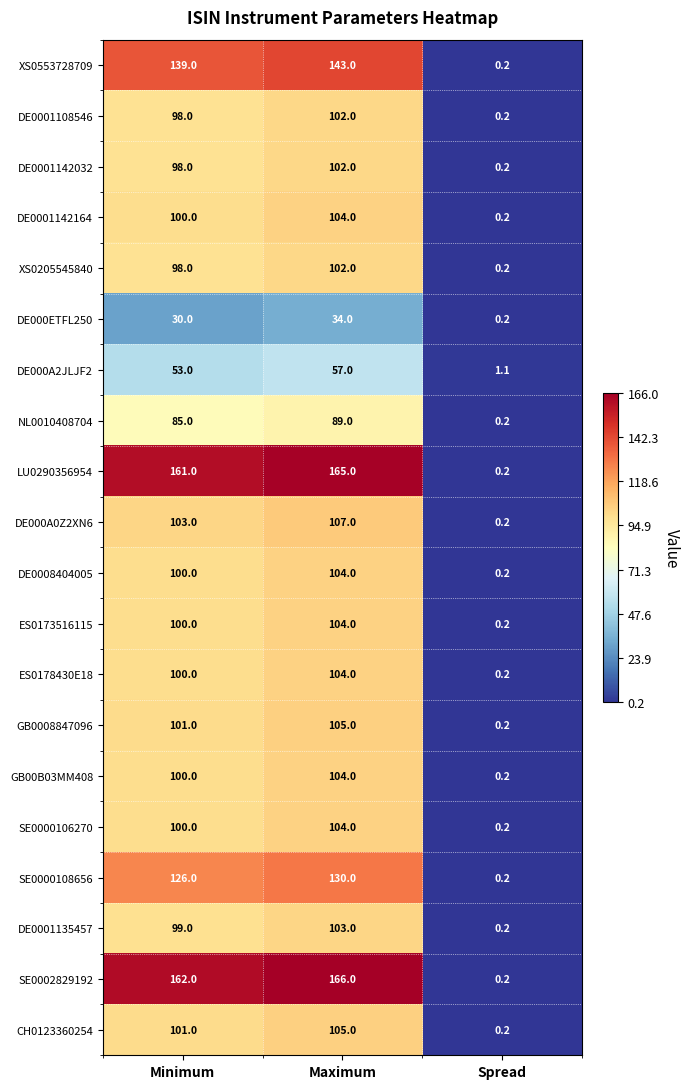

Rank the categories by DE0001108546 value from lowest to highest.

Spread, Minimum, Maximum